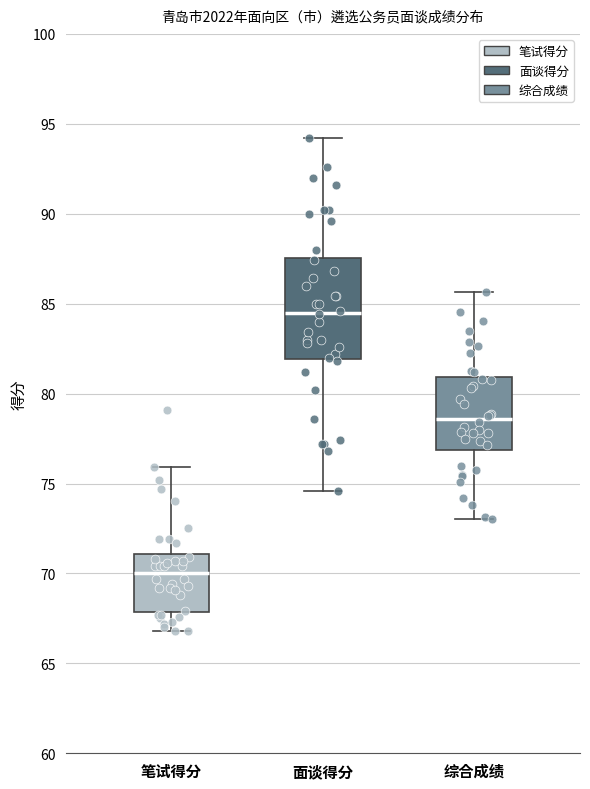

Which box is the tallest, from its lower edge to its upper edge?

面谈得分